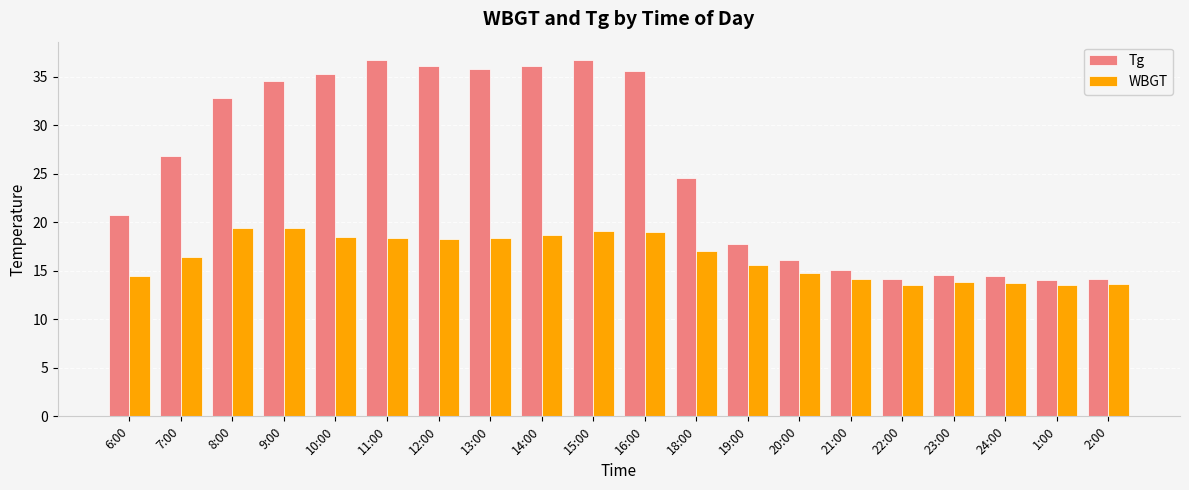

List the series in order of their peak value, lowest first.

WBGT, Tg